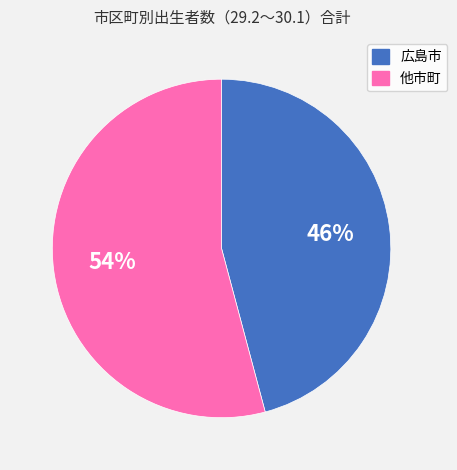

To the nearest percent, what is the average slice percentage?

50%